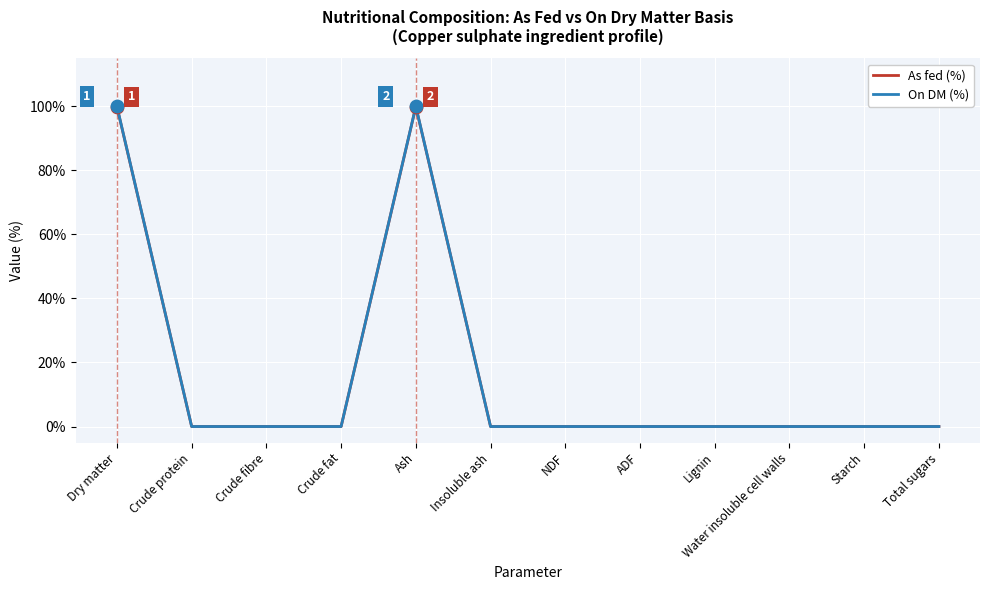

Which series has the largest range (max minus min)?

On DM (%)